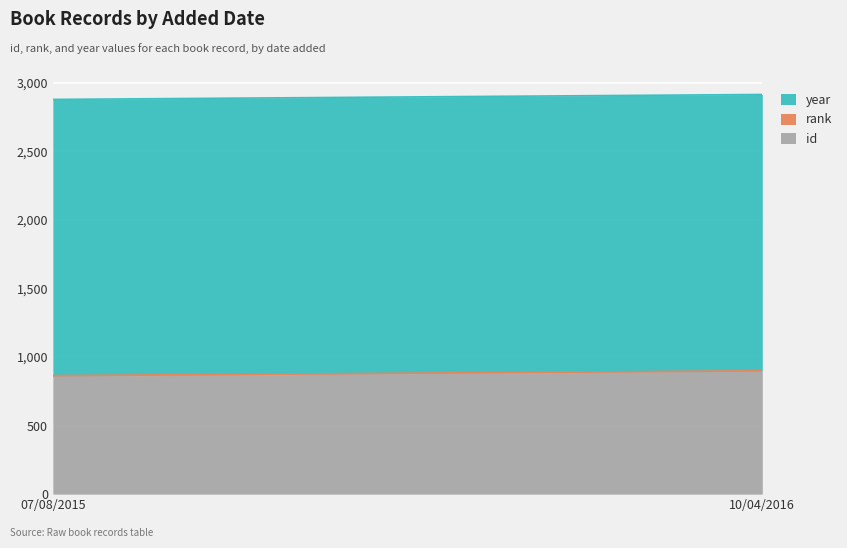

What is the approximate value of id at 10/04/2016, to the nearest 10?

900